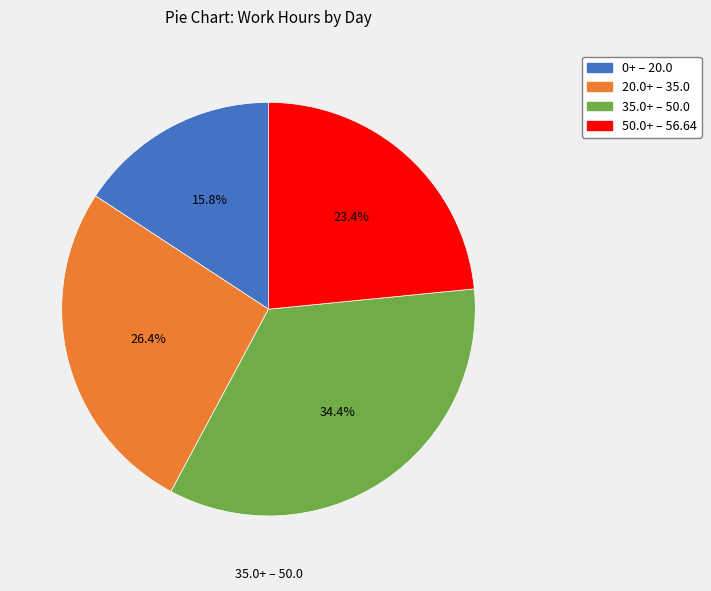

Is there a majority slice in this chart?

No